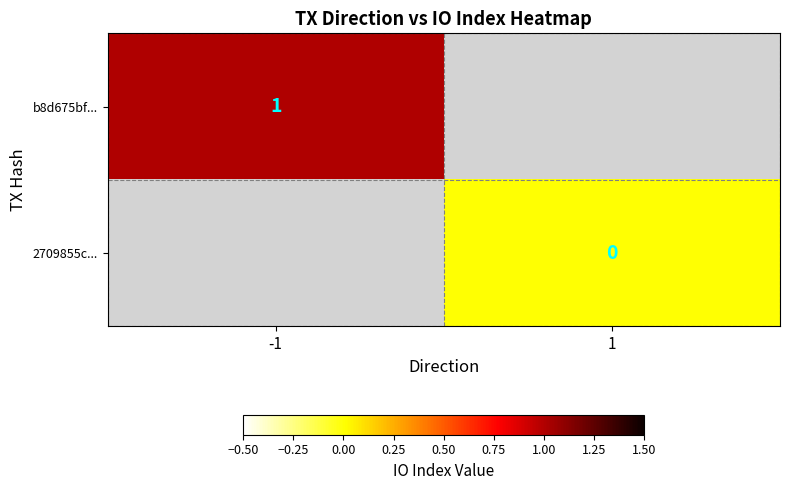

True or false: b8d675bf... has a value of 1 at -1.

True